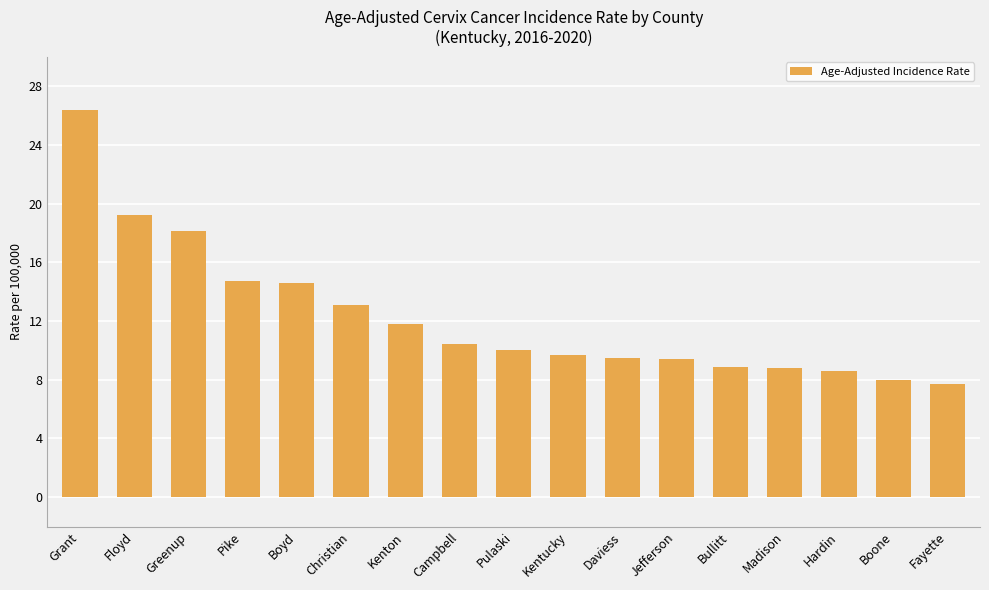

How many categories are shown in the chart?

17